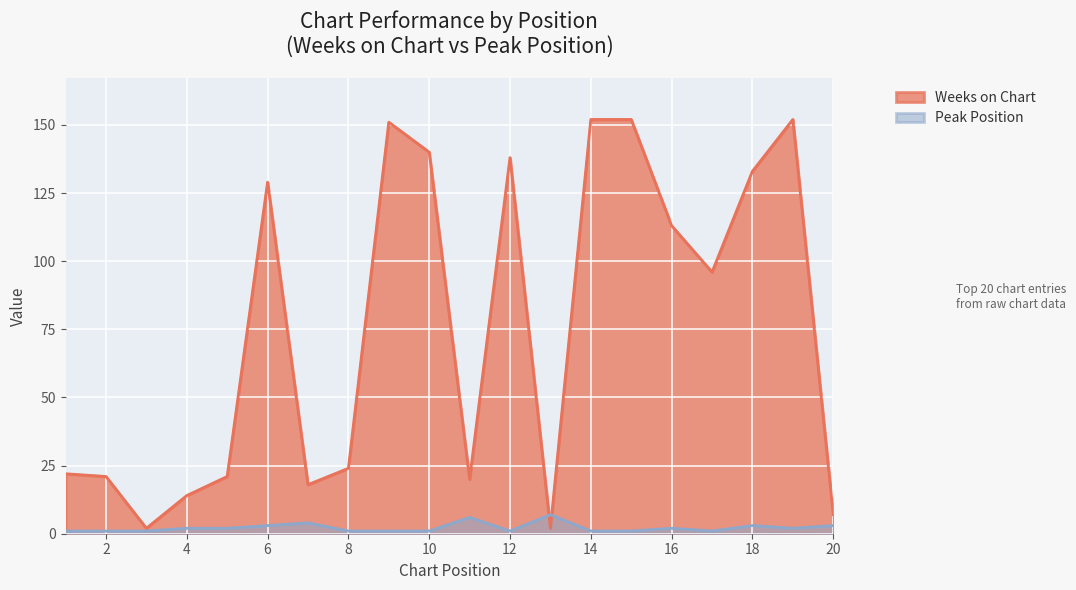

Is it true that Peak Position equals 0 at 1?

False